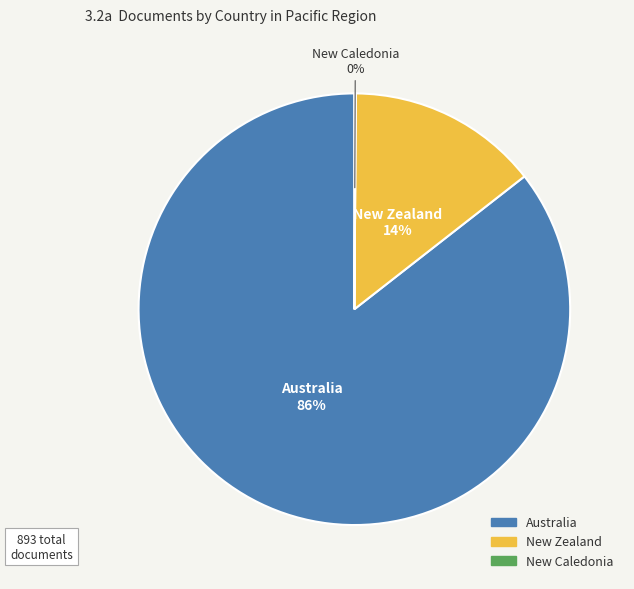

The Australia slice represents 75% of the pie. True or false?

False